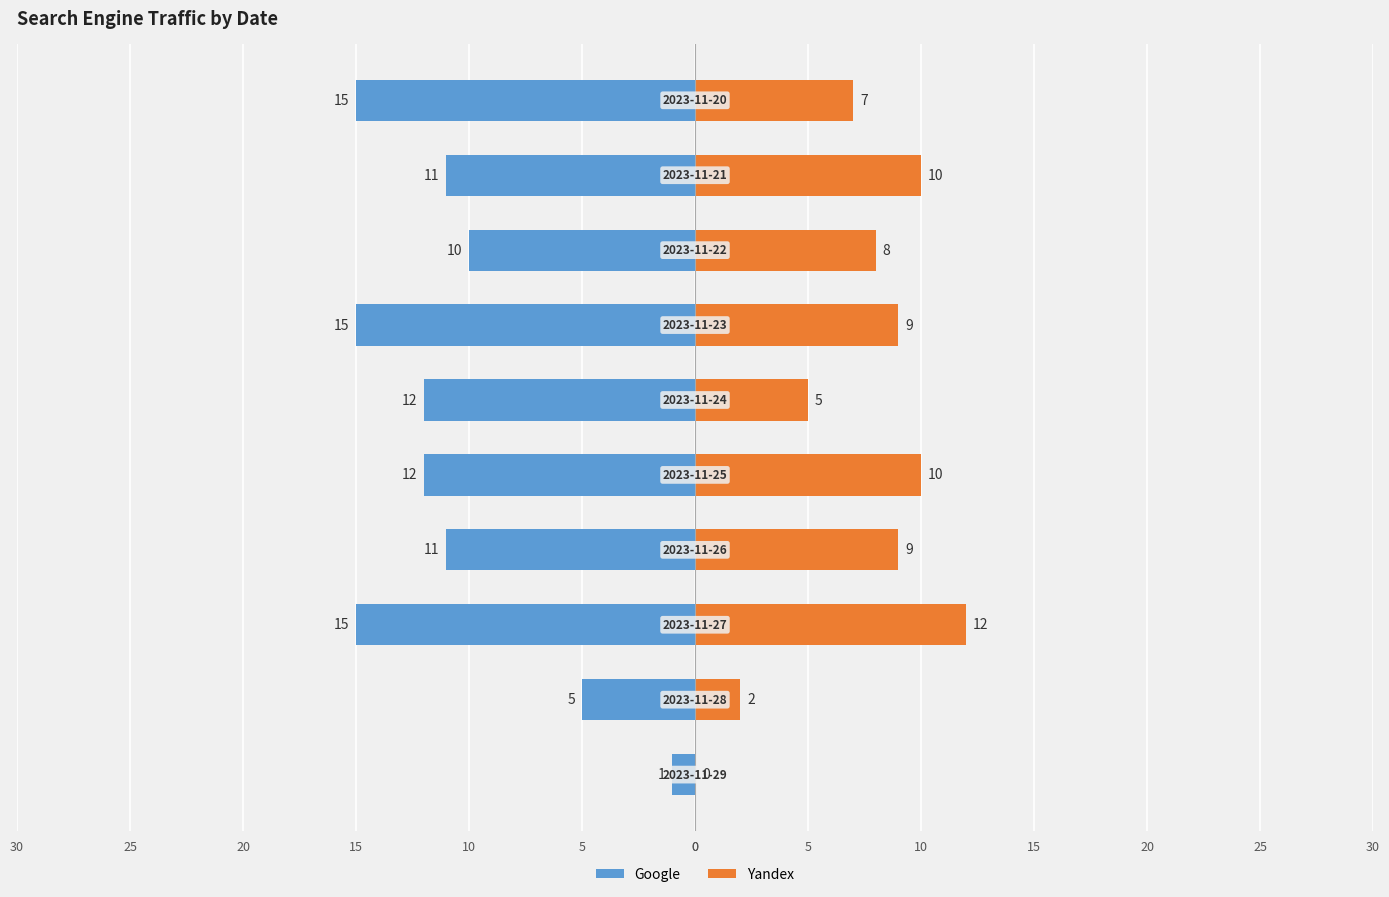

The value of Yandex at 0 is 0. True or false?

True